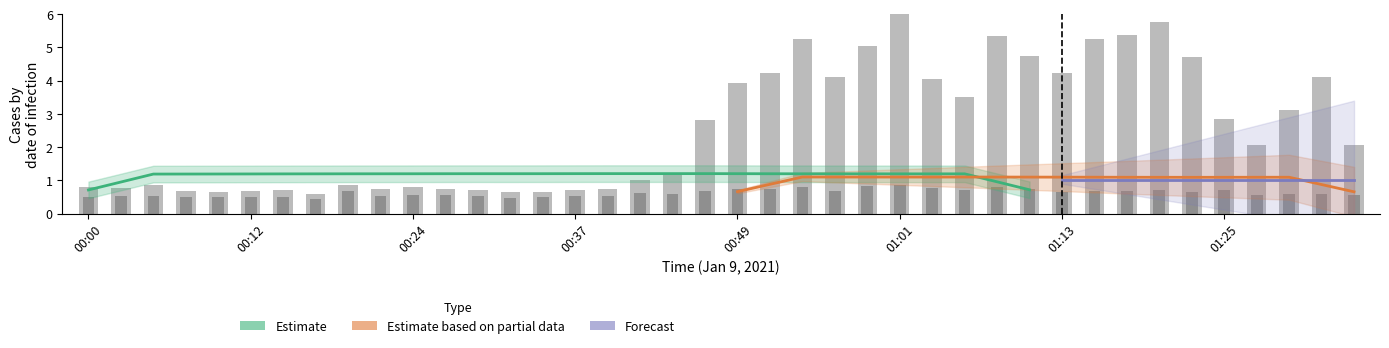

Which label corresponds to the largest value in the chart?

01:01